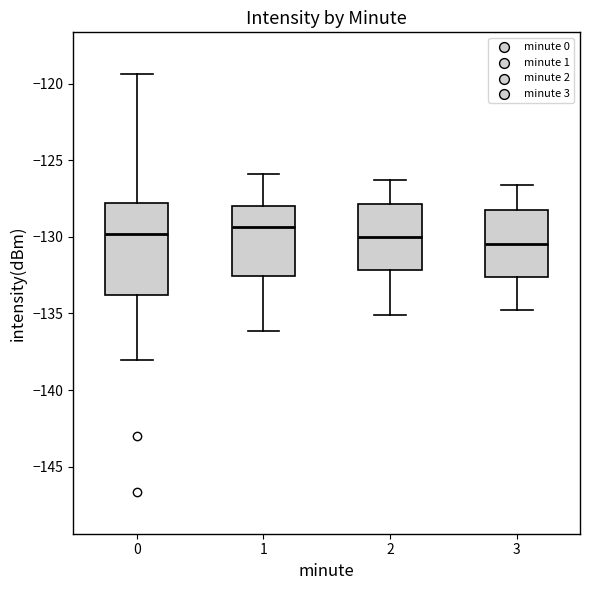

Where does the median line of the box at x = 3 sit on the y-axis? The values are not printed on the chart, so give them approximately, as read against the axis.

-130.5